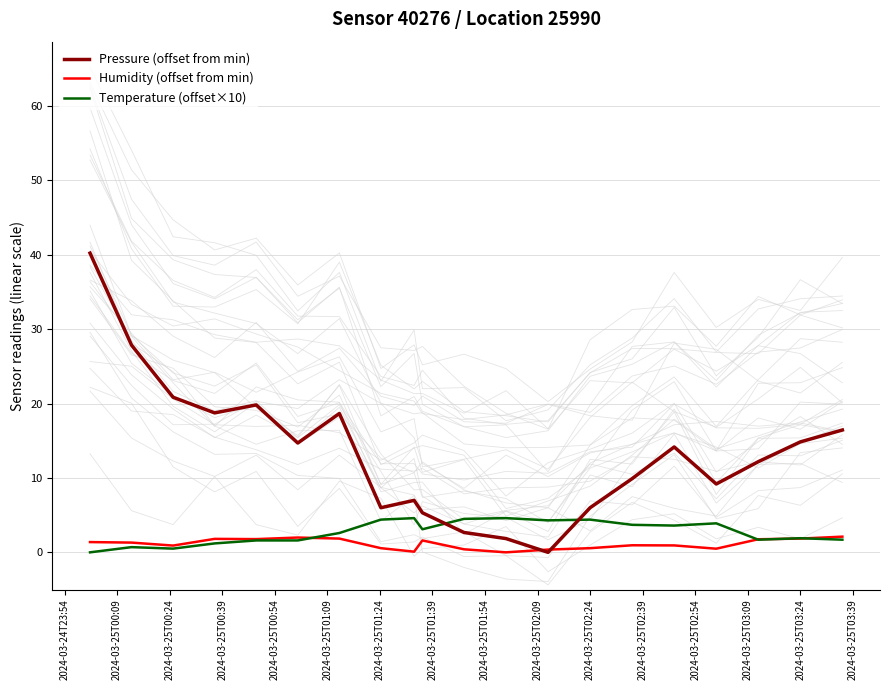

What is the maximum value for Temperature (offset×10)?

4.6